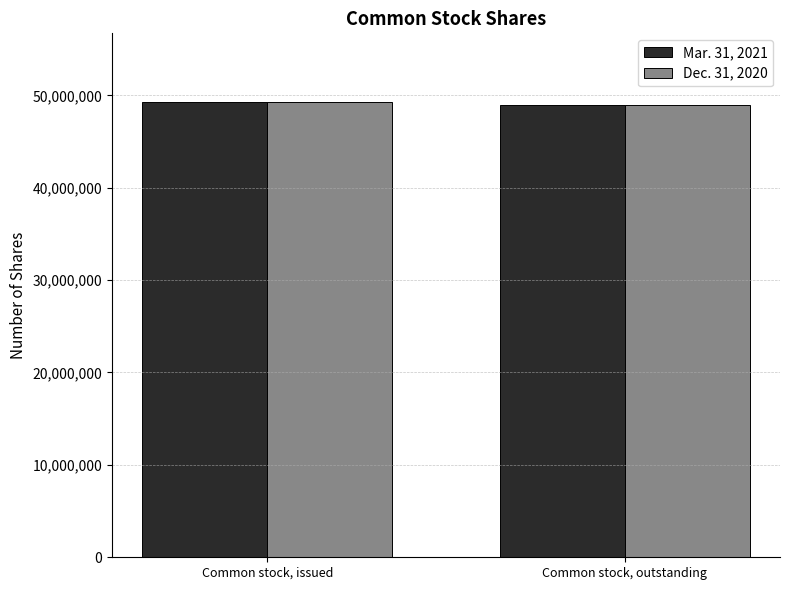

Count the number of categories in the chart.

2